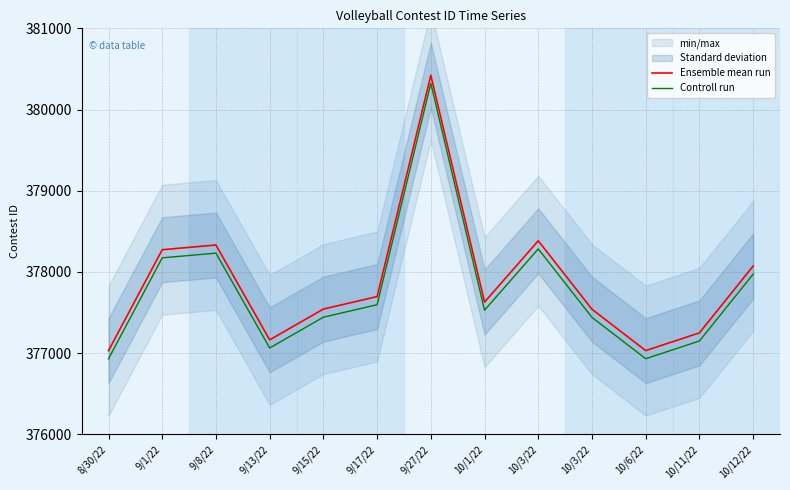

How many values in the Ensemble mean run series exceed 377629?

6